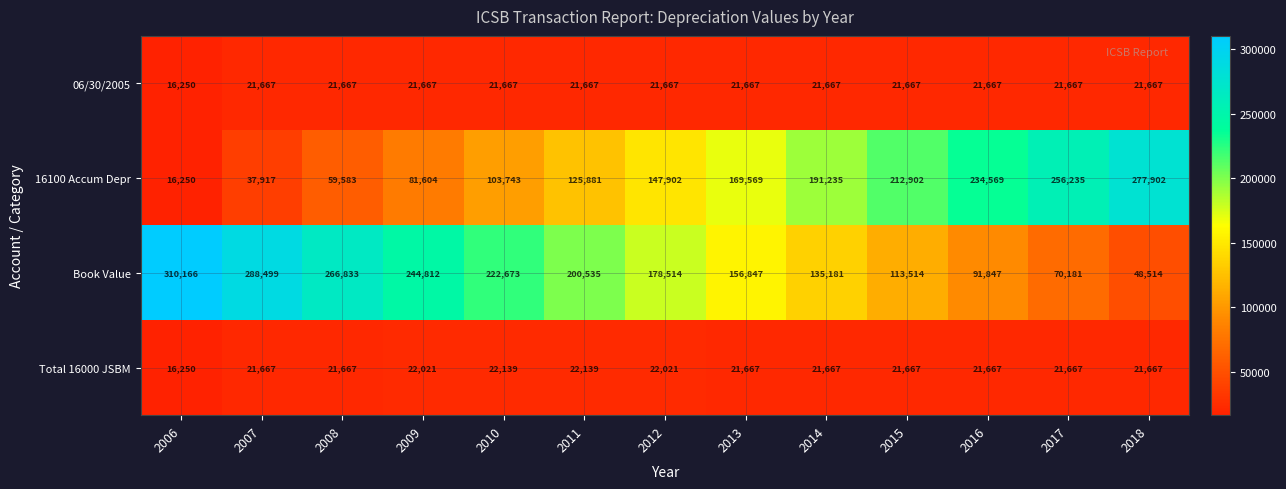

What is the difference between the highest and lowest values at 2012?

156847